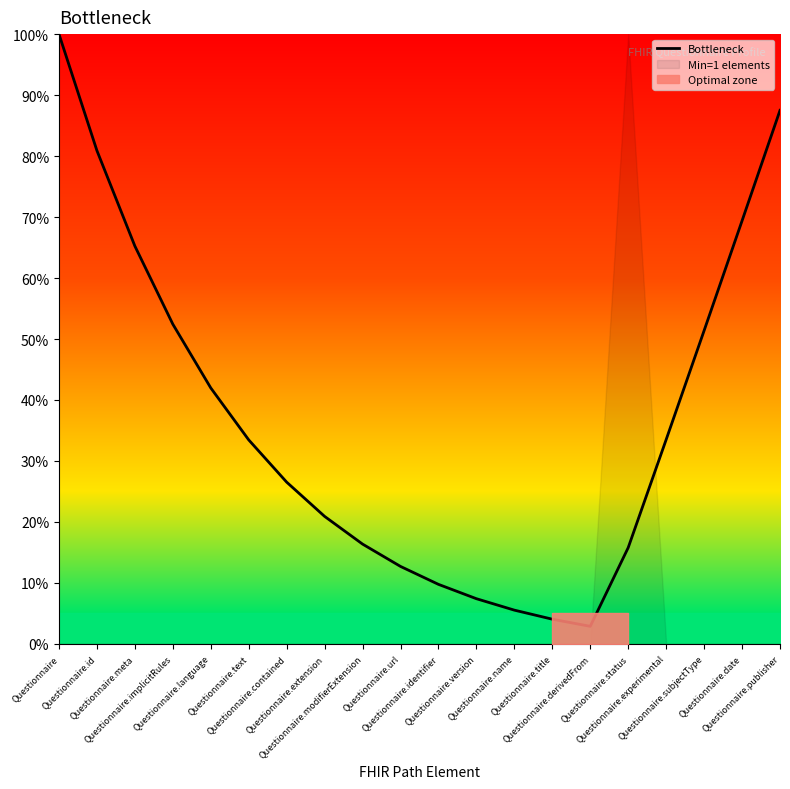

At which category does the chart reach its minimum across all series?

Questionnaire.derivedFrom